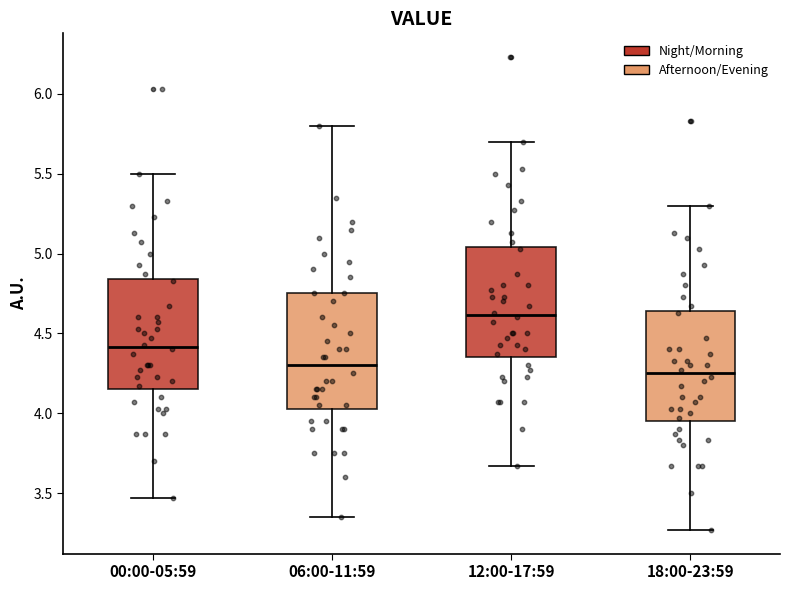

Reading left to right, transcribe this box plot: for each box, give where its median line is, the range the box spans, and where its two whiskers end, as read against the y-axis. The values are not printed on the chart, so give them approximately, as read against the axis.

00:00-05:59: median 4.40, box 4.15 to 4.85, whiskers 3.45 to 5.50
06:00-11:59: median 4.30, box 4.05 to 4.75, whiskers 3.35 to 5.80
12:00-17:59: median 4.60, box 4.35 to 5.05, whiskers 3.65 to 5.70
18:00-23:59: median 4.25, box 3.95 to 4.65, whiskers 3.25 to 5.30